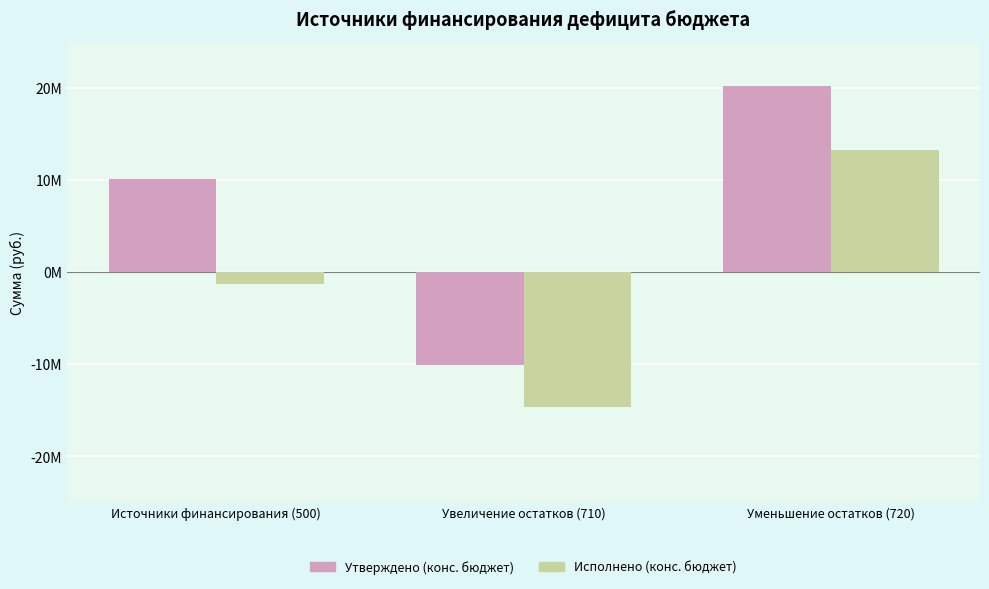

What are all the series names shown in the legend?

Утверждено (конс. бюджет), Исполнено (конс. бюджет)